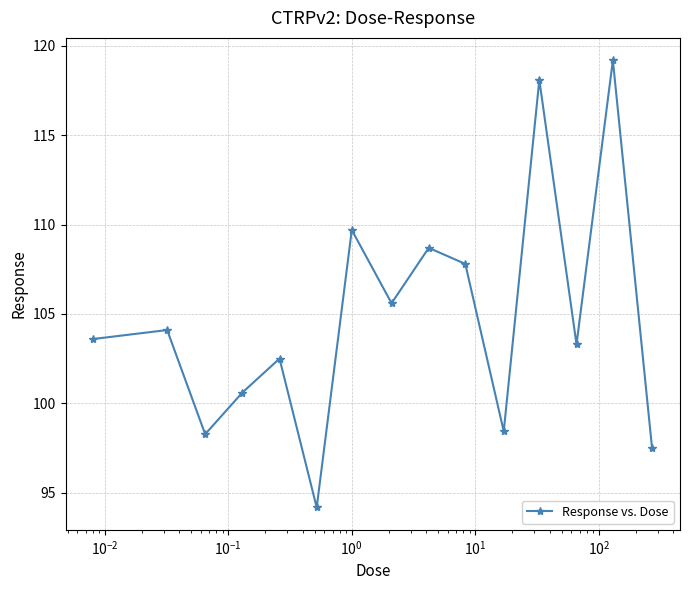

Reading left to right, what are all the values shown in this chart?

103.6	104.1	98.3	100.6	102.5	94.2	109.7	105.6	108.7	107.8	98.4	118.1	103.3	119.2	97.5